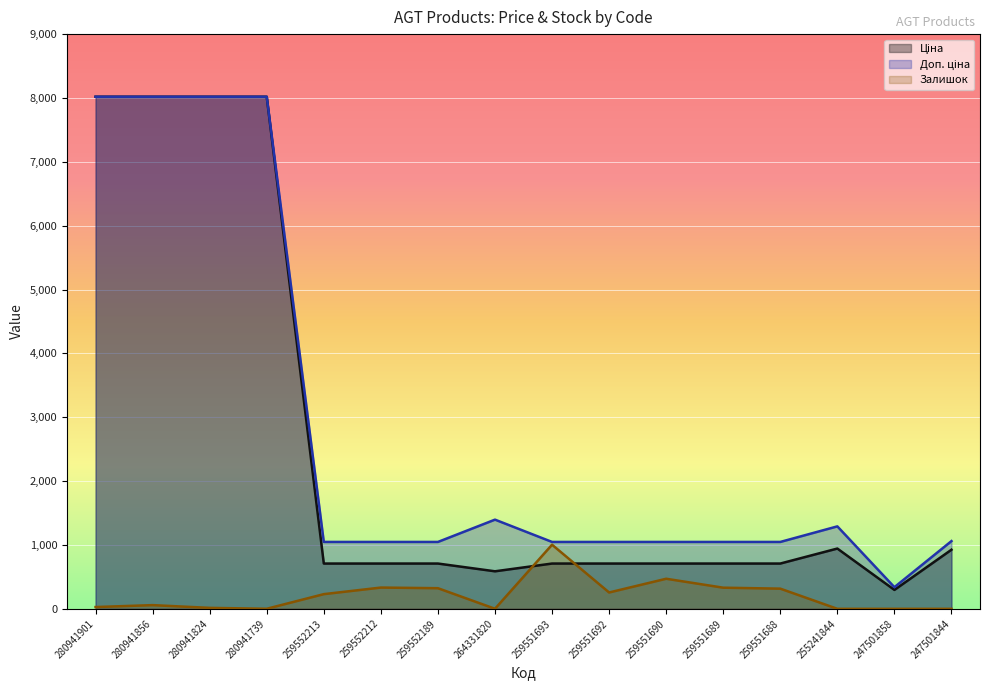

Which series changed the most between 280941856 and 259551688?

Ціна